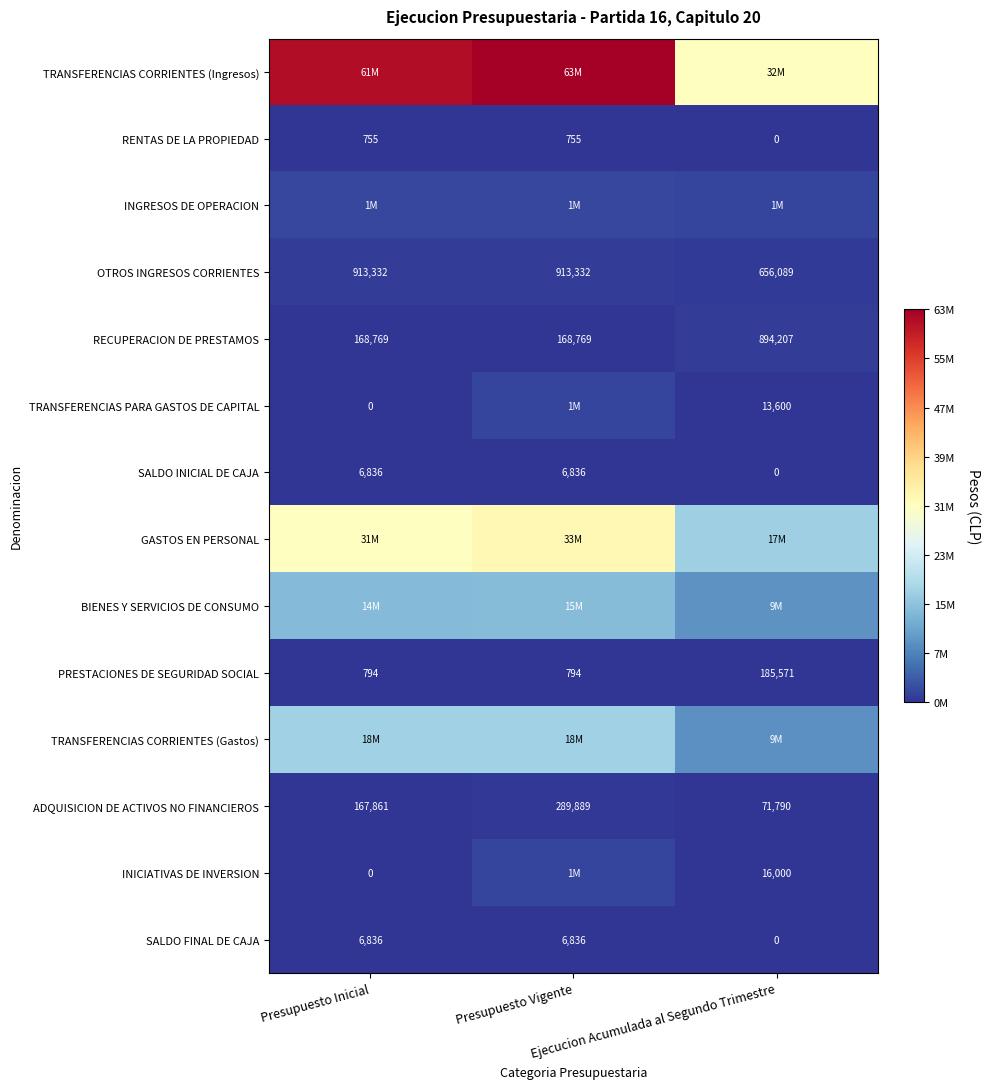

What is the average value of the OTROS INGRESOS CORRIENTES series?

827584